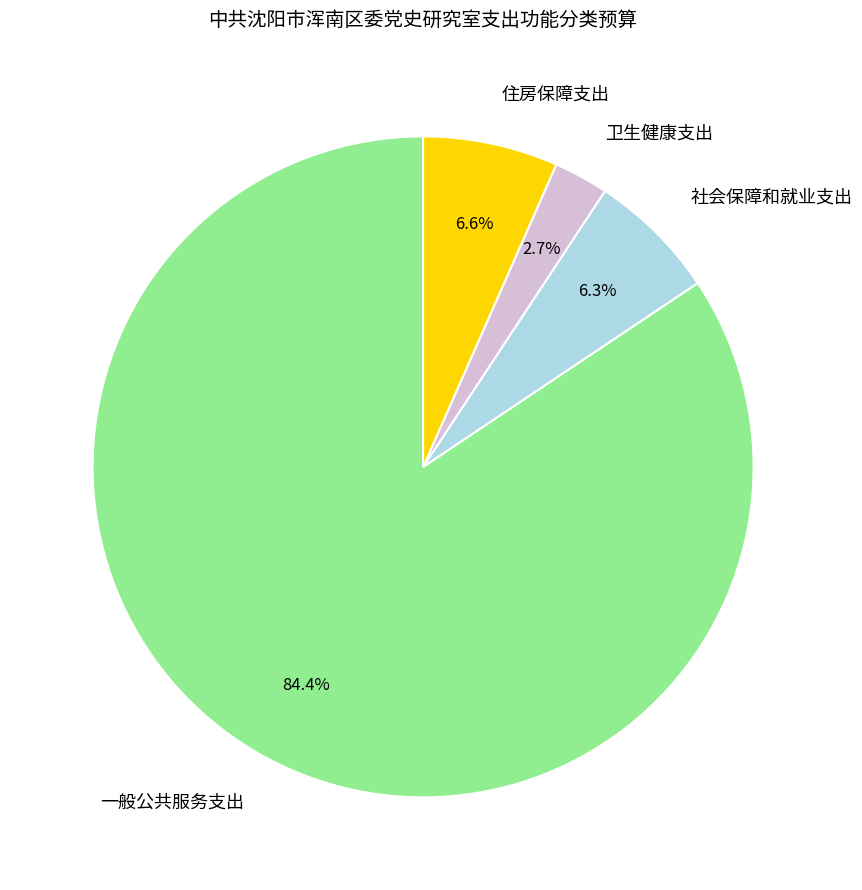

Which slice is the smallest?

卫生健康支出